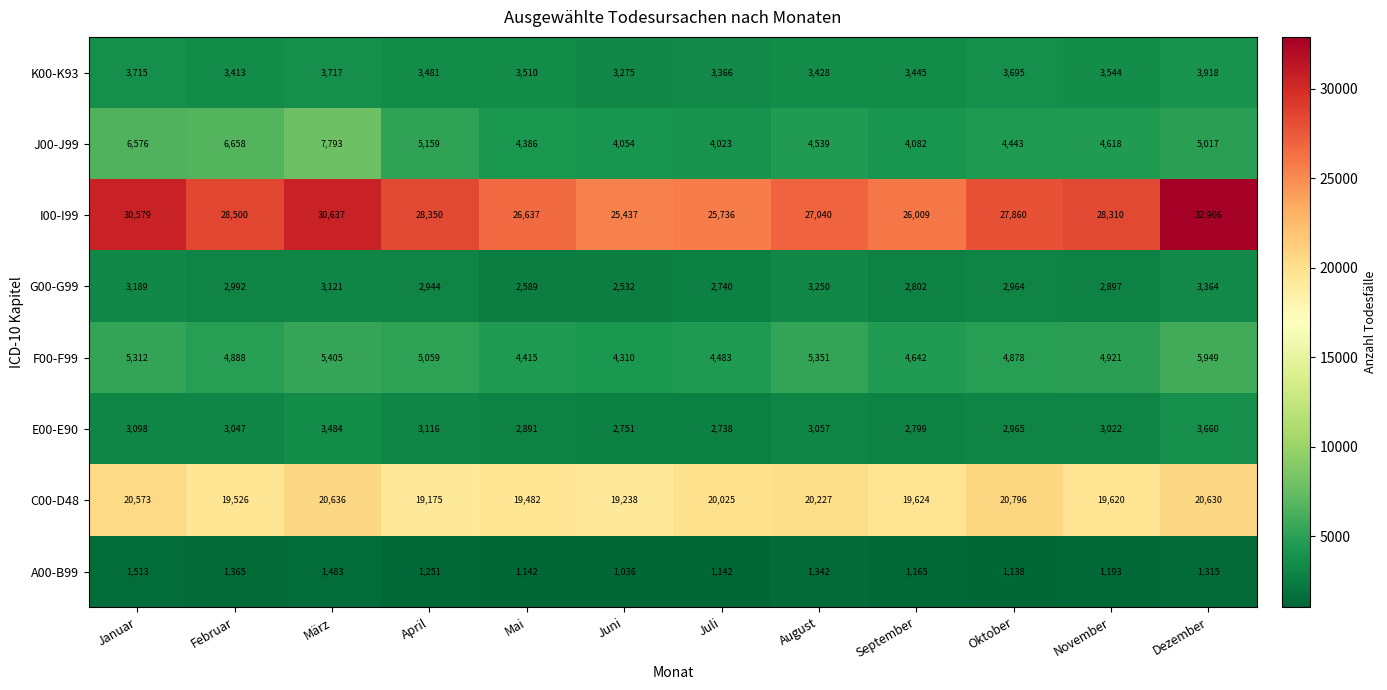

Which series has the largest total across all categories?

I00-I99